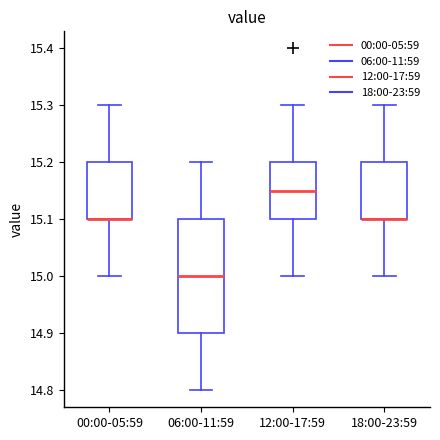

Where is the upper edge of the box for 00:00-05:59 on the y-axis? The values are not printed on the chart, so give them approximately, as read against the axis.

15.20